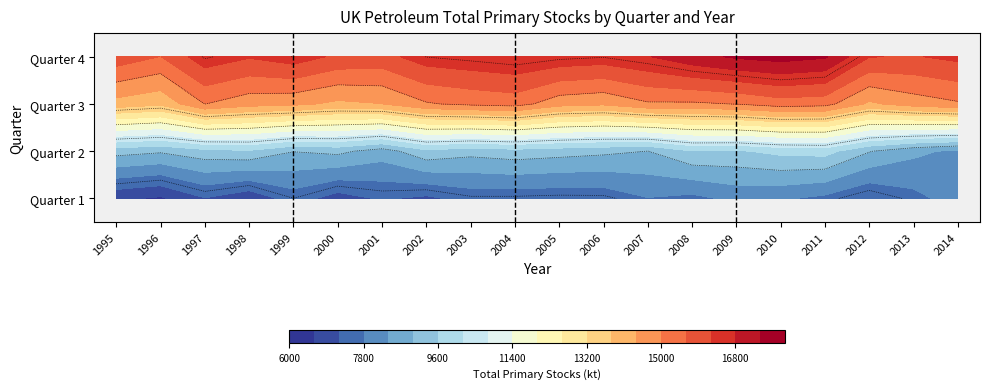

What value does the Quarter 4 series have at 2012?

16223